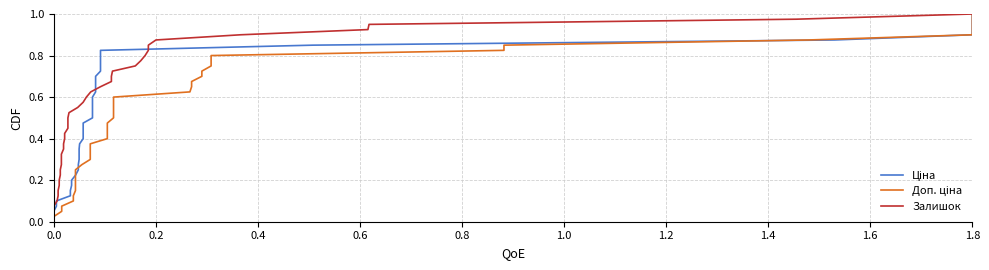

What is the label of the 39th point from the right?

0.2